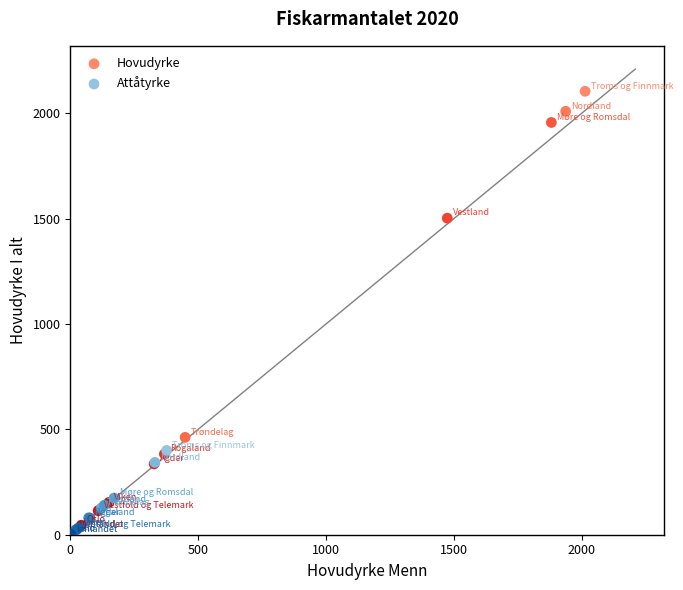

What are all the series names shown in the legend?

Hovudyrke, Attåtyrke